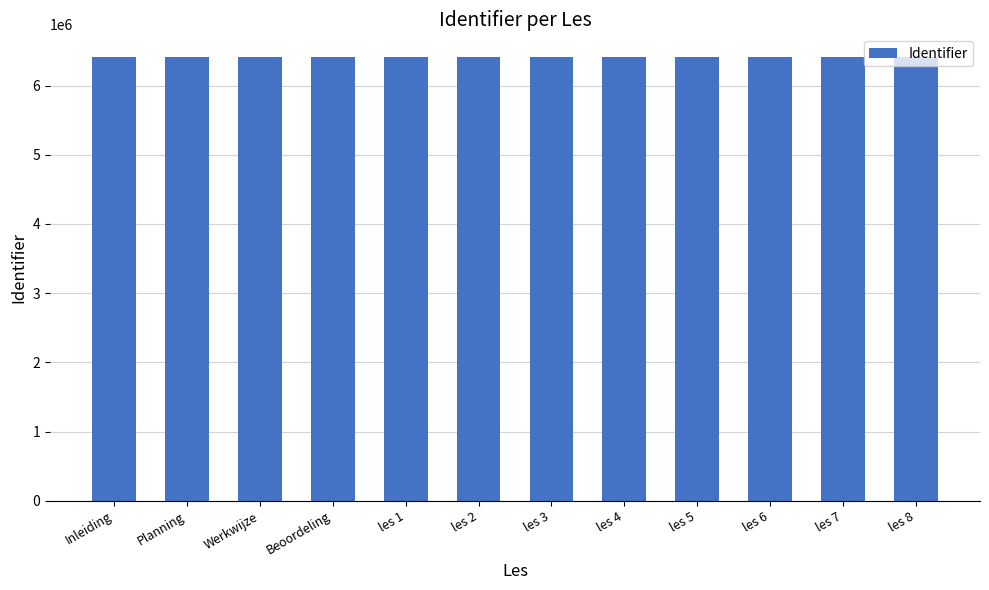

What is the sum of all values?

77027929